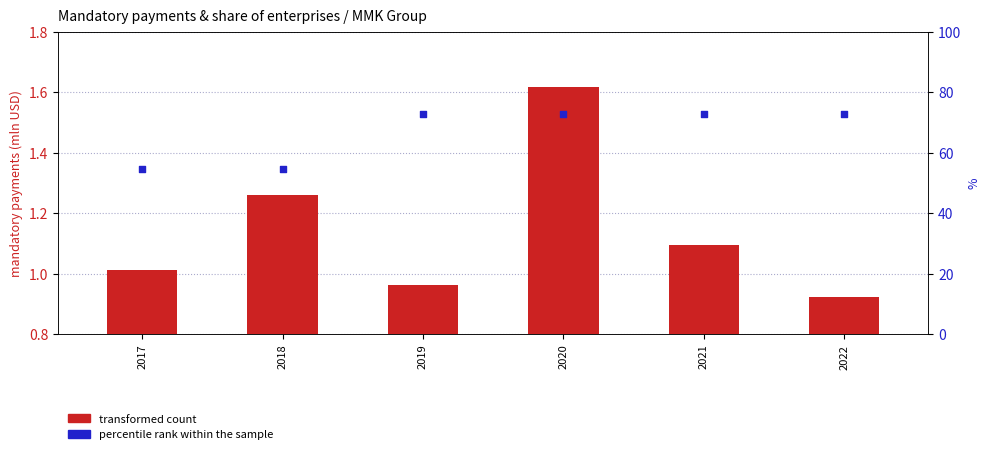

What is the total value across all series at 2017?

55.6